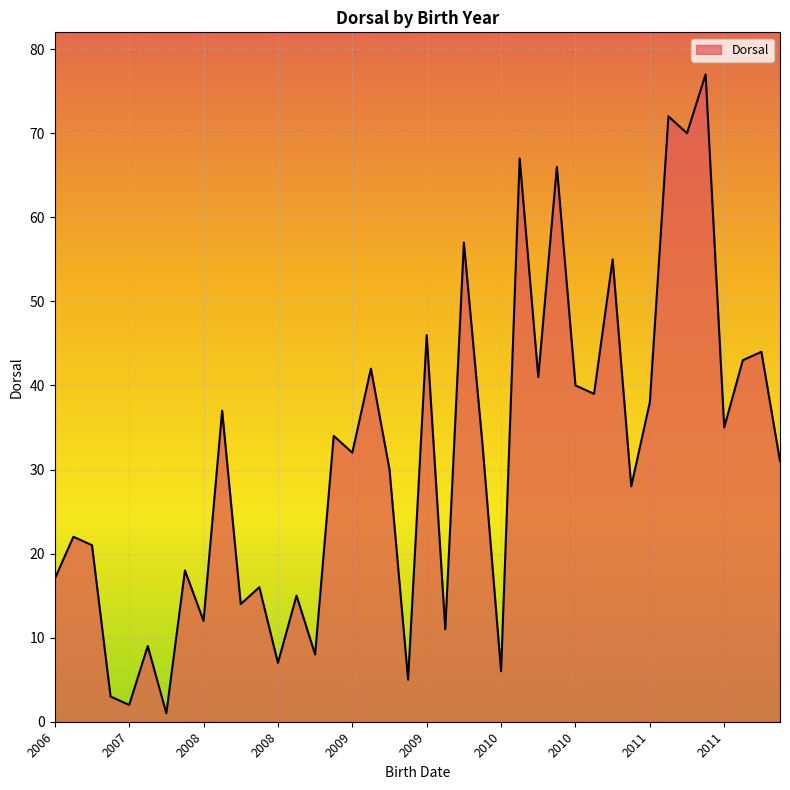

What is the maximum value shown in the chart?

77